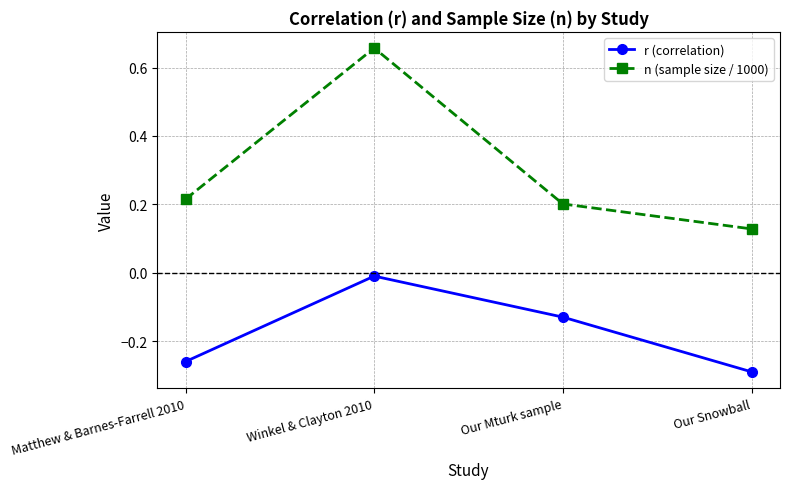

True or false: n (sample size / 1000) has a value of 0.0 at Our Snowball.

False